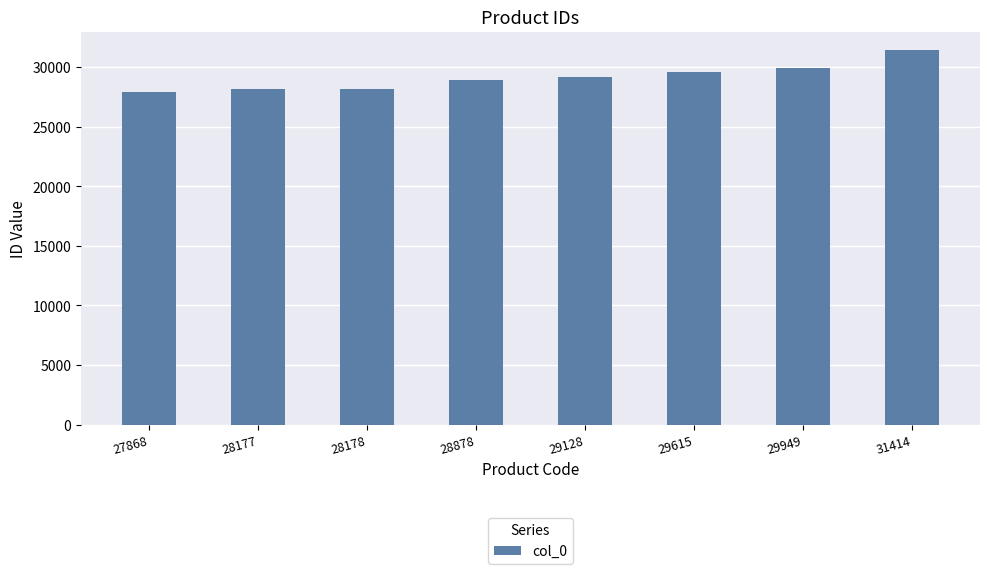

At which category does the chart reach its peak across all series?

31414